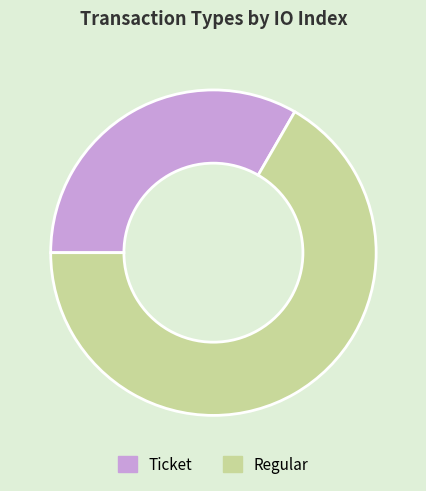

Which category has the smallest portion of the pie?

Ticket